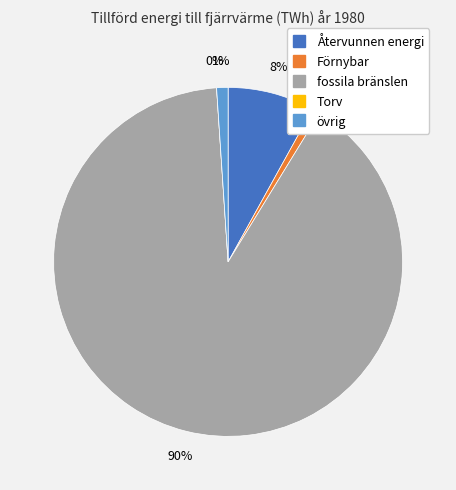

What percentage is NOT represented by övrig?

98.9%